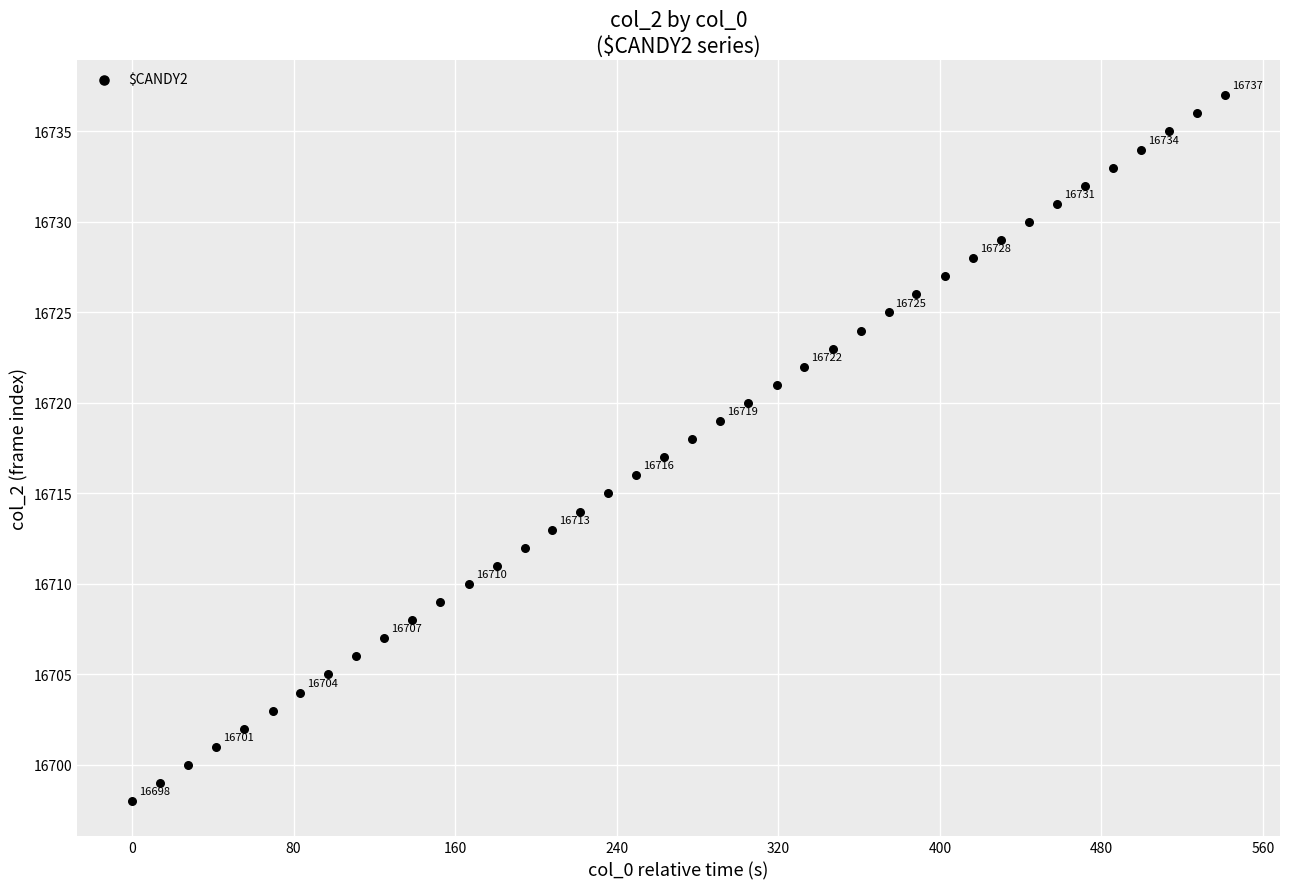

What is the range of Y values (max minus min)?

39